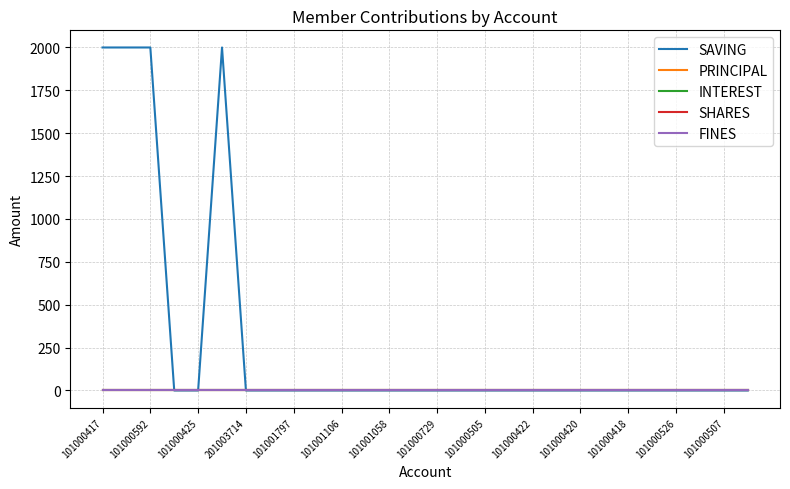

What is the maximum value shown in the chart?

2000